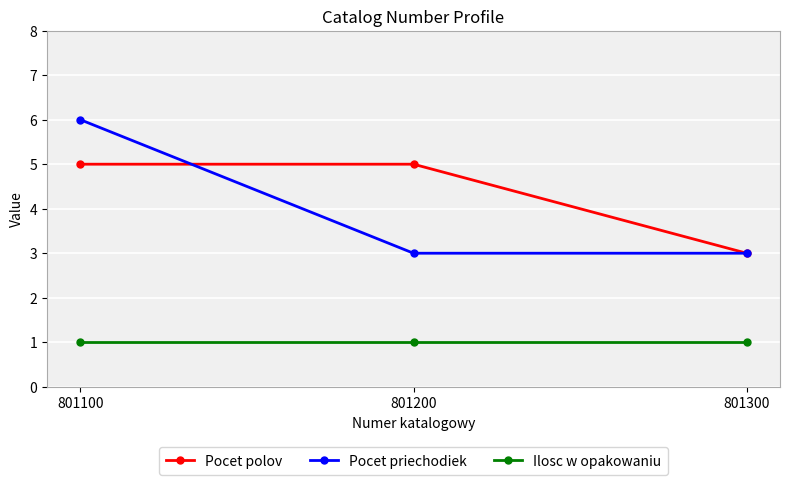

Is the value of Ilosc w opakowaniu at 801100 greater than the value of Pocet polov at 801100?

No